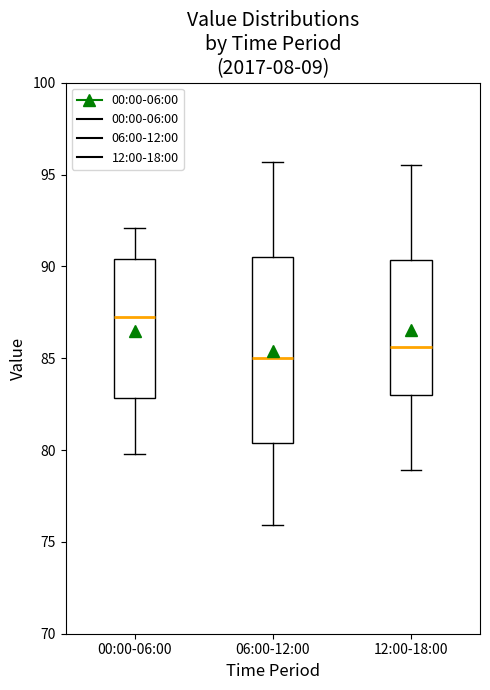

Reading left to right, transcribe this box plot: for each box, give where its median line is, the range the box spans, and where its two whiskers end, as read against the y-axis. The values are not printed on the chart, so give them approximately, as read against the axis.

00:00-06:00: median 87.5, box 83.0 to 90.5, whiskers 80.0 to 92.0
06:00-12:00: median 85.0, box 80.5 to 90.5, whiskers 76.0 to 95.5
12:00-18:00: median 85.5, box 83.0 to 90.5, whiskers 79.0 to 95.5